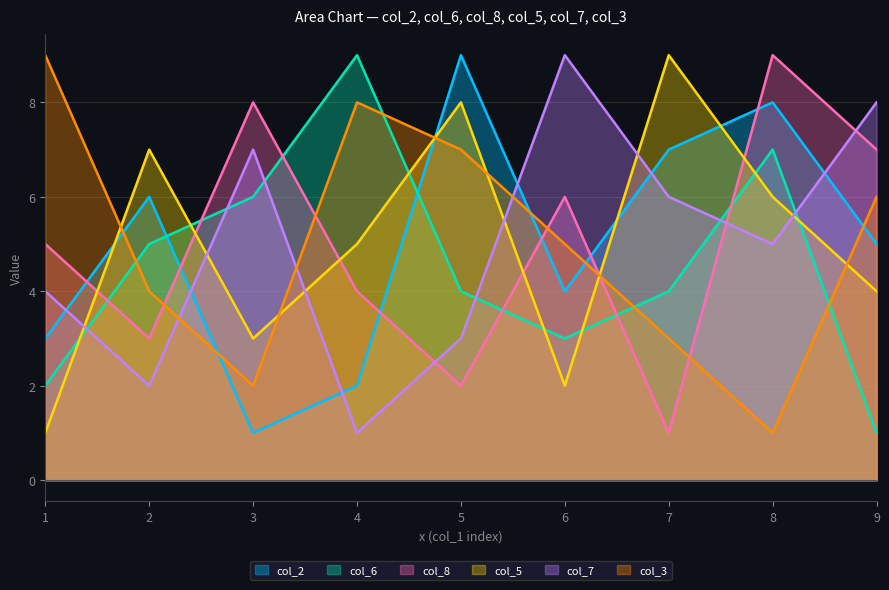

Which series ends up on top after the final intersection of col_3 and col_7?

col_7